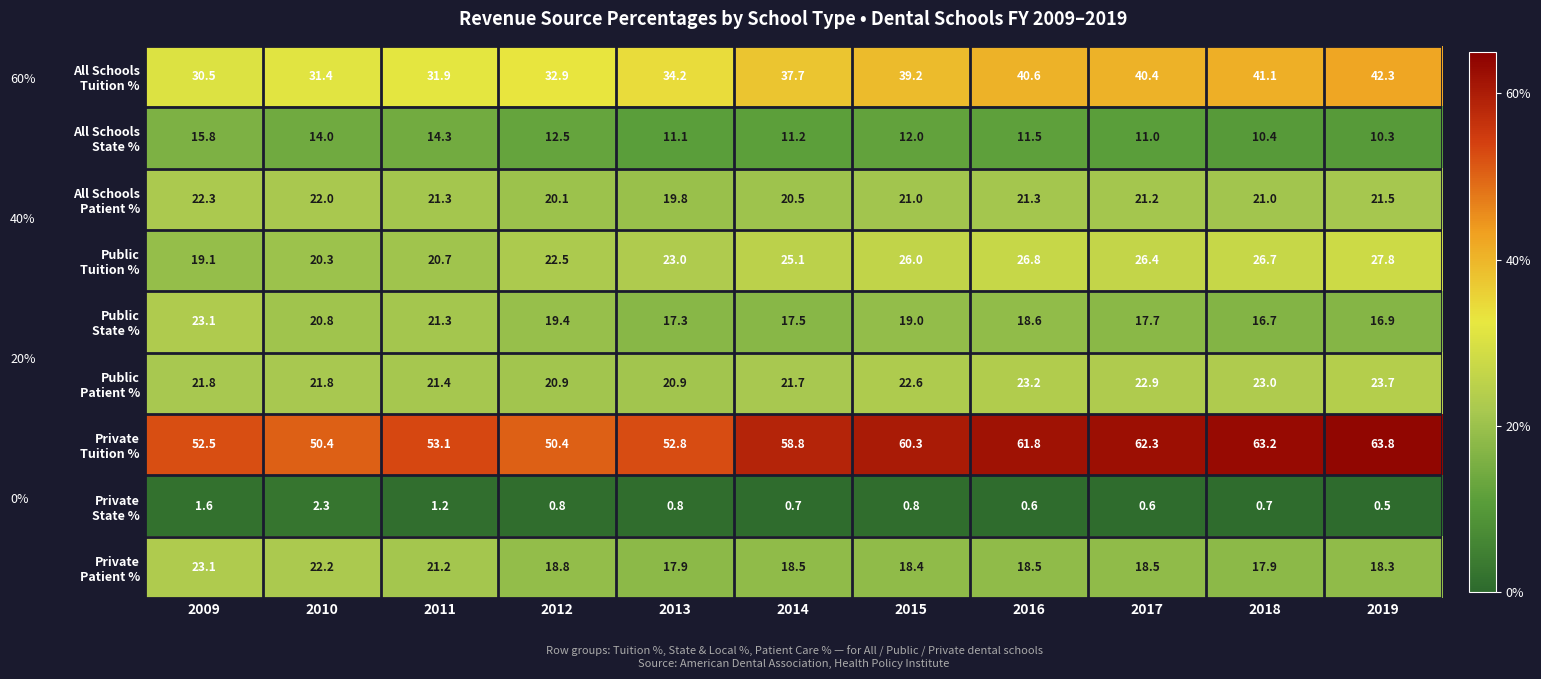

What is the spread (max minus min) of values at 2010?

48.1